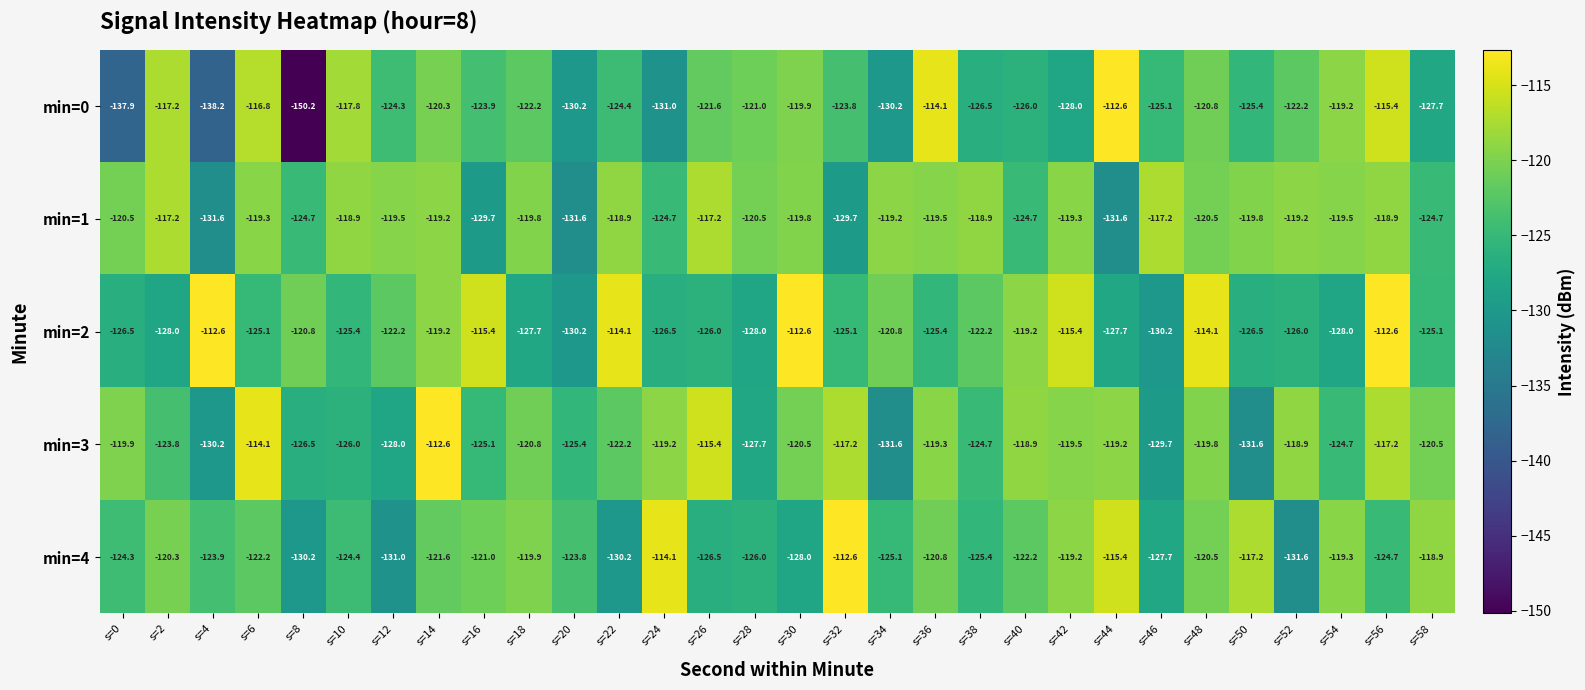

Read the min=1 value at s=54.

-119.5